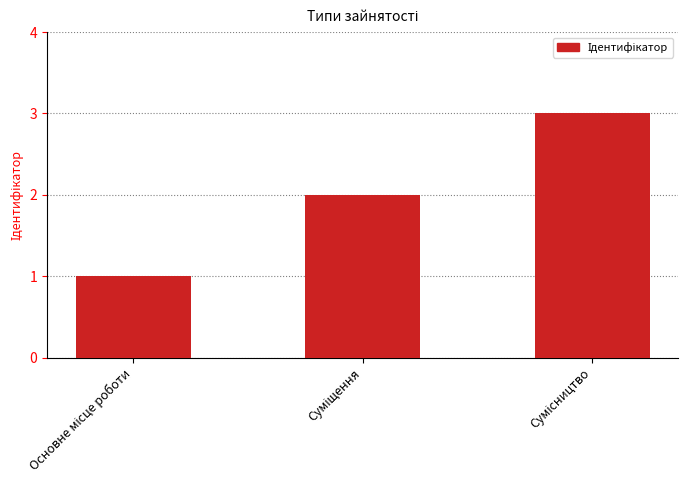

What is the maximum value shown in the chart?

3